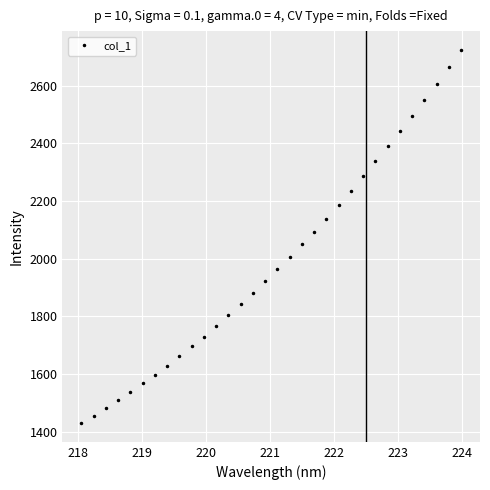

How many lines are shown in the chart?

1